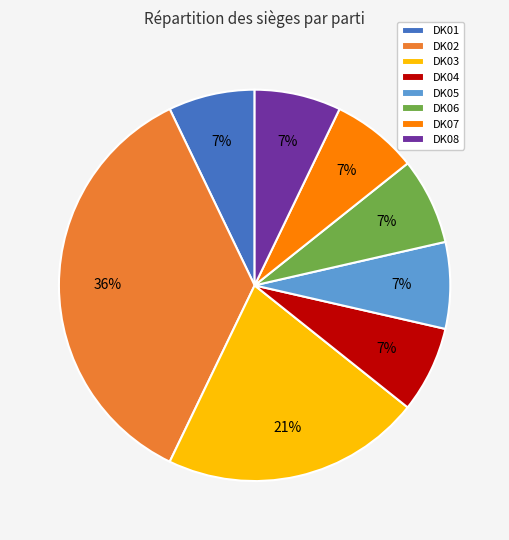

Is it true that DK07 is 14% of the pie?

False